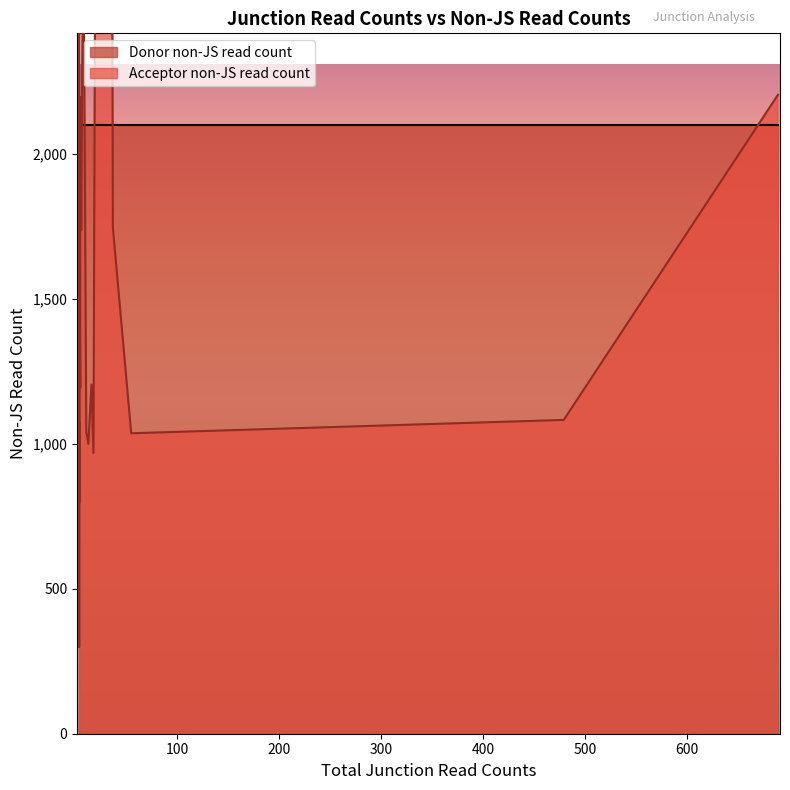

At 4, list the series in order from largest to smallest.

Donor non-JS read count, Acceptor non-JS read count